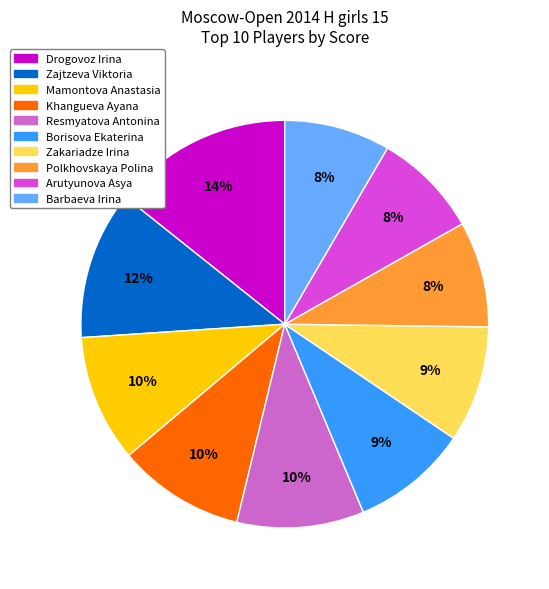

How many segments does this pie chart have?

10